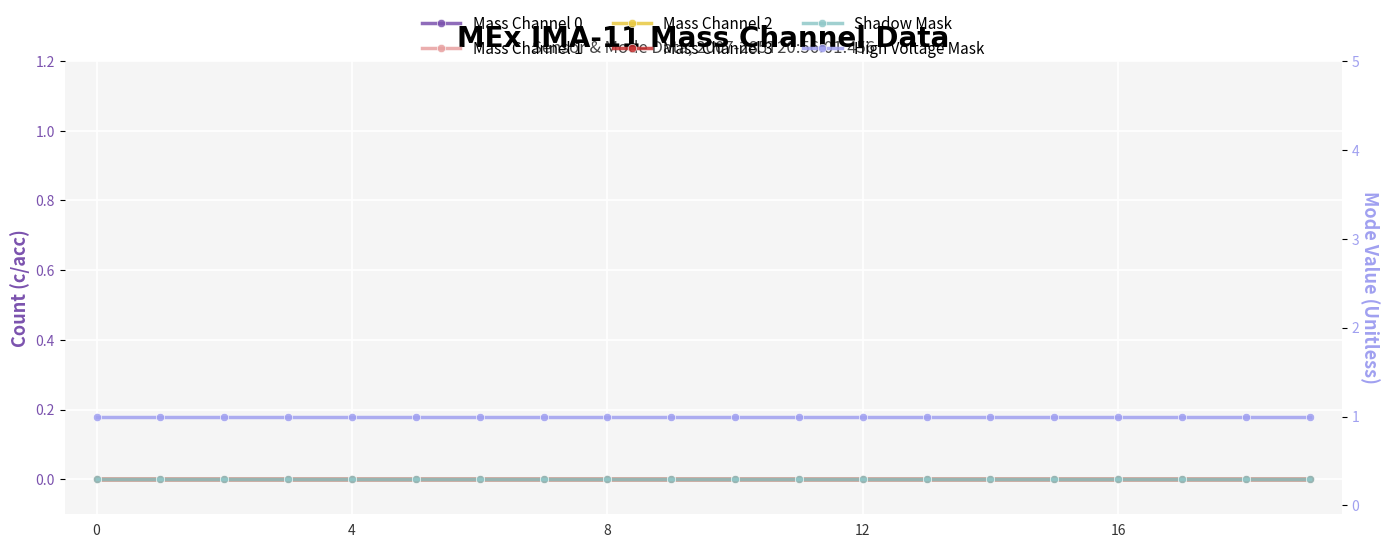

Count the number of categories in the chart.

20